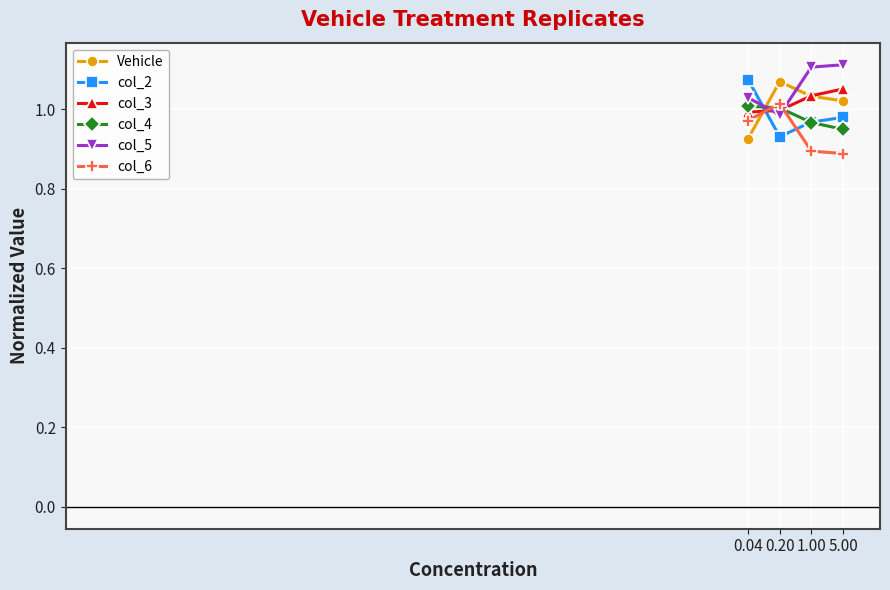

True or false: col_3 and col_2 intersect in this chart.

True